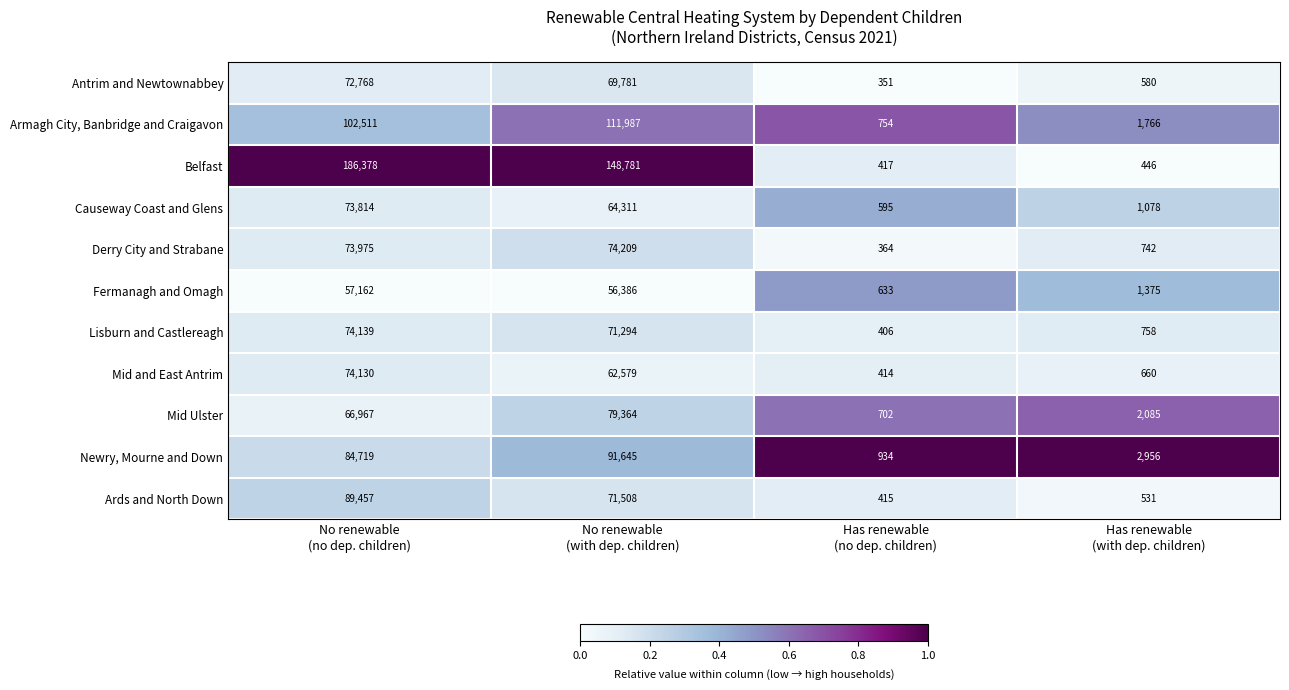

Which series has the largest range (max minus min)?

Belfast